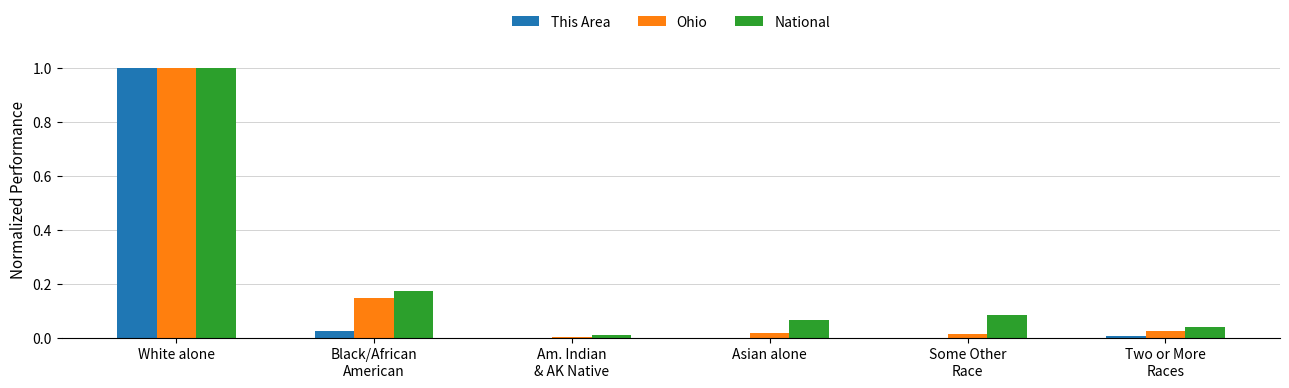

Between White alone and Asian alone, which series saw the biggest shift?

This Area